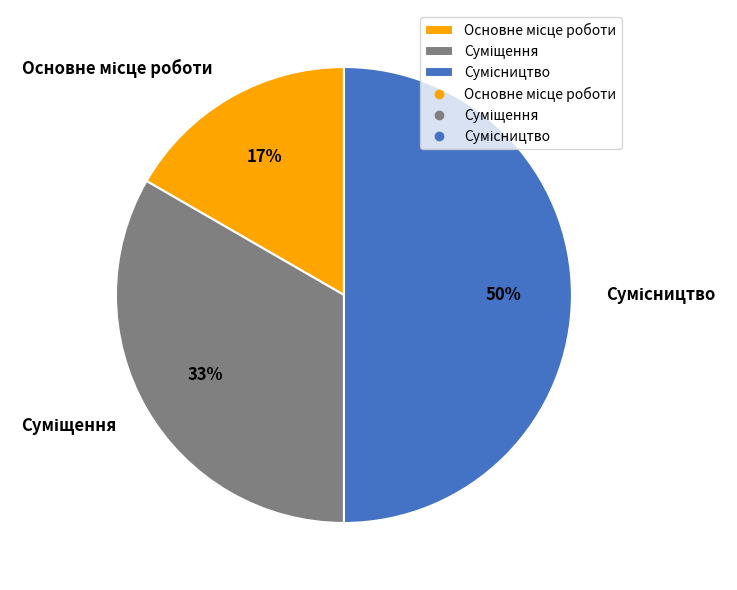

To the nearest percent, what is the difference between the largest and smallest slice percentages?

33%